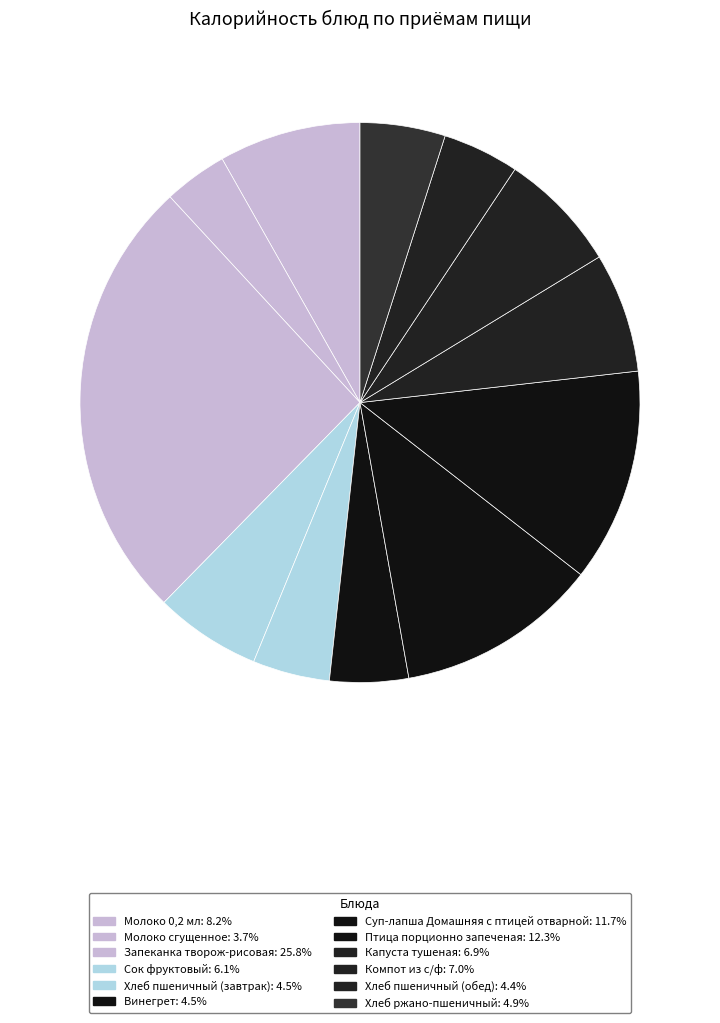

The Молоко сгущенное slice represents 1% of the pie. True or false?

False